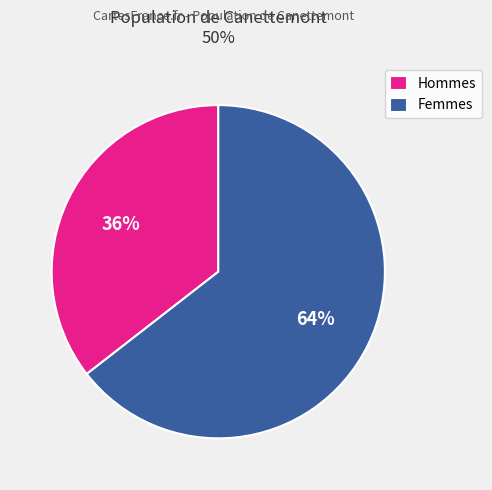

To the nearest percent, what portion does Femmes represent?

64%